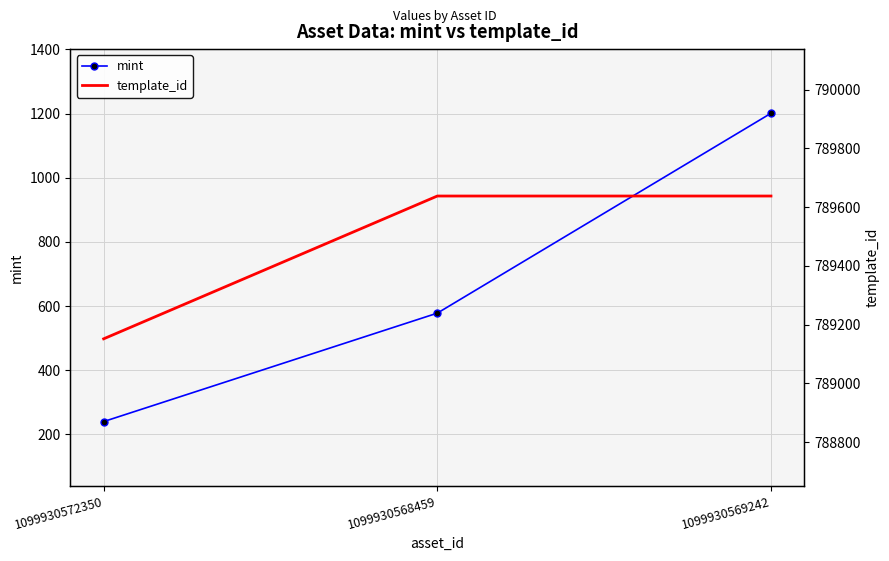

Where does the mint series first go above 578?

1099930569242